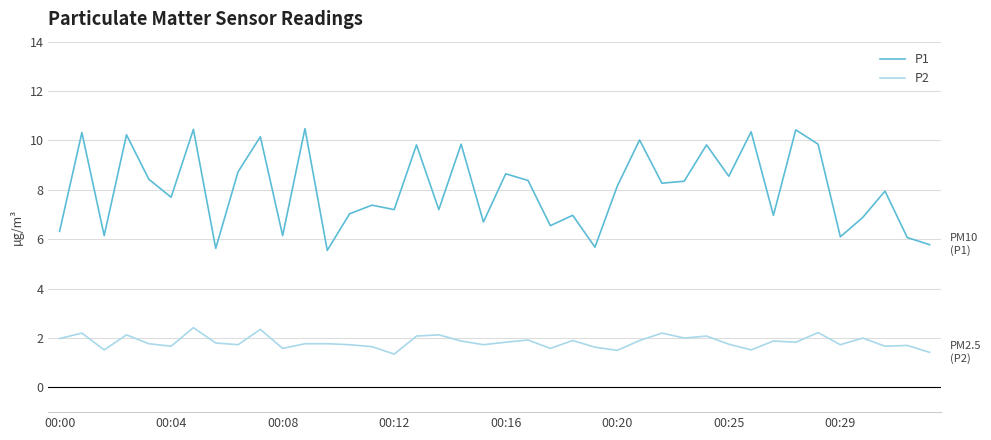

Which series has the largest total across all categories?

P1